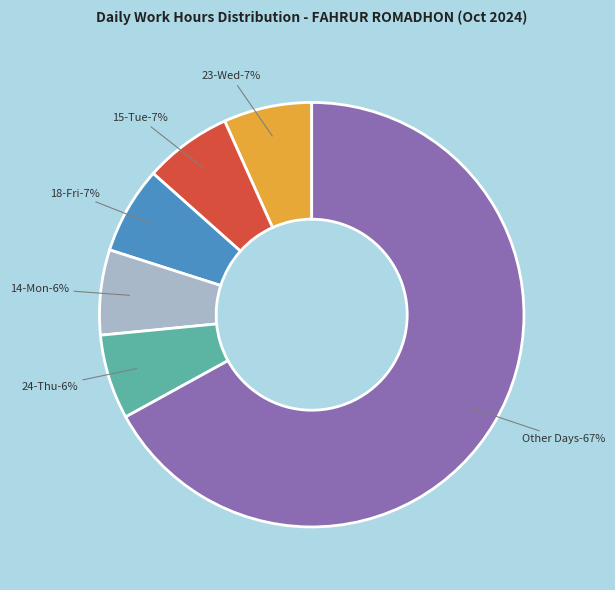

Combined, do 7-Mon and 3-Thu account for over 50%?

No